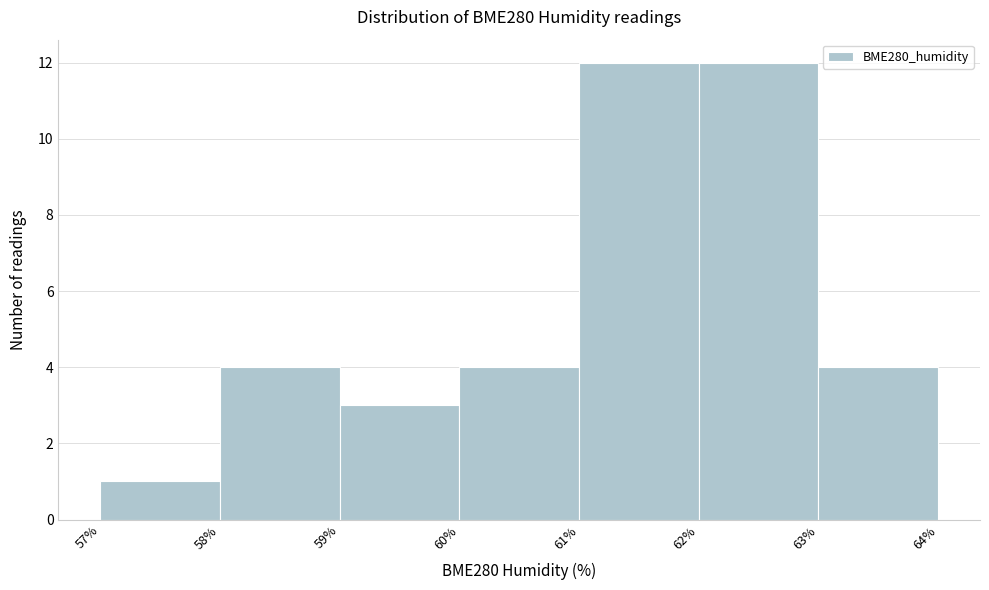

Reading left to right, transcribe this chart: for each bar, give the range it covers on the x-axis and its height. The values are not printed on the chart, so give them approximately, as read against the axis.

57% to 58%: 1
58% to 59%: 4
59% to 60%: 3
60% to 61%: 4
61% to 62%: 12
62% to 63%: 12
63% to 64%: 4